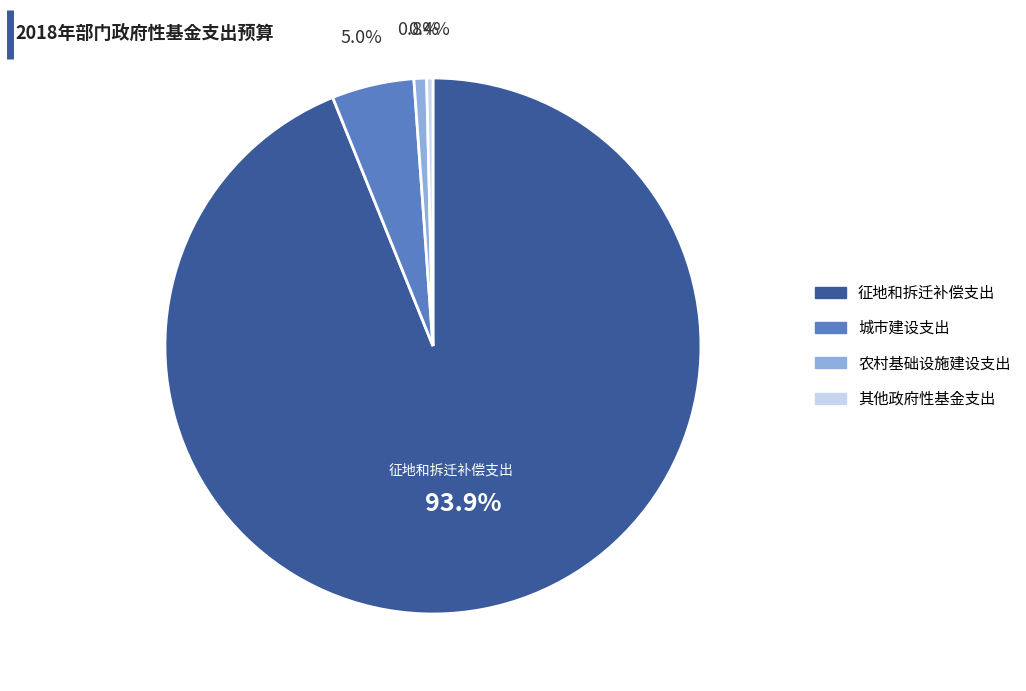

Which has a higher value, 城市建设支出 or 其他政府性基金支出?

城市建设支出